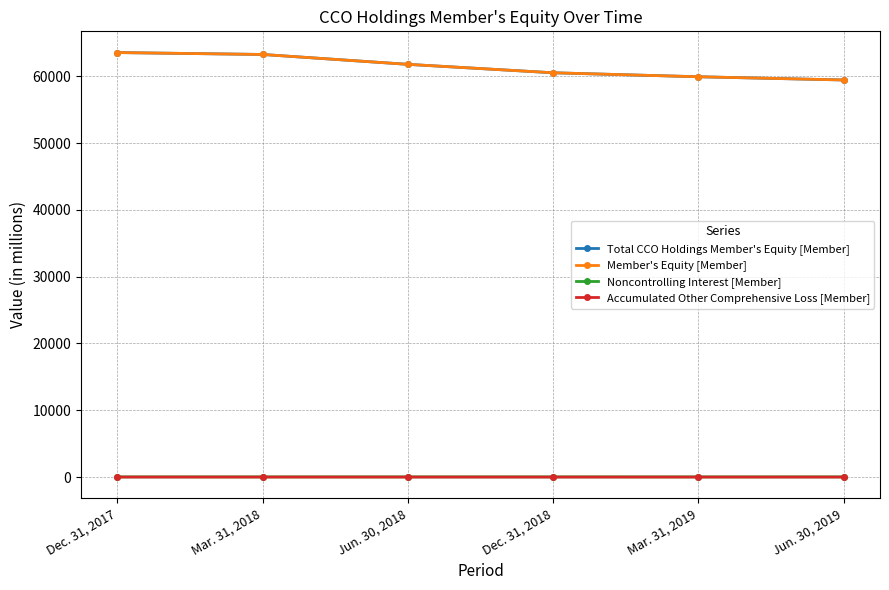

What is the difference between the Member's Equity [Member] values at Jun. 30, 2019 and Dec. 31, 2018?

1078